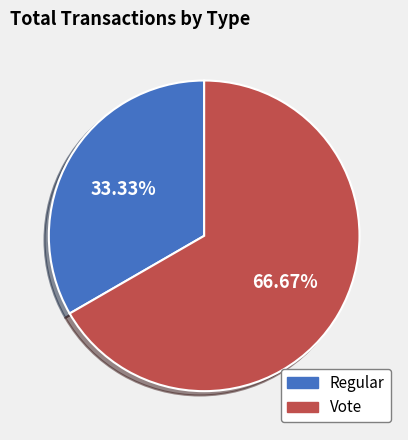

Between Regular and Vote, which is larger?

Vote